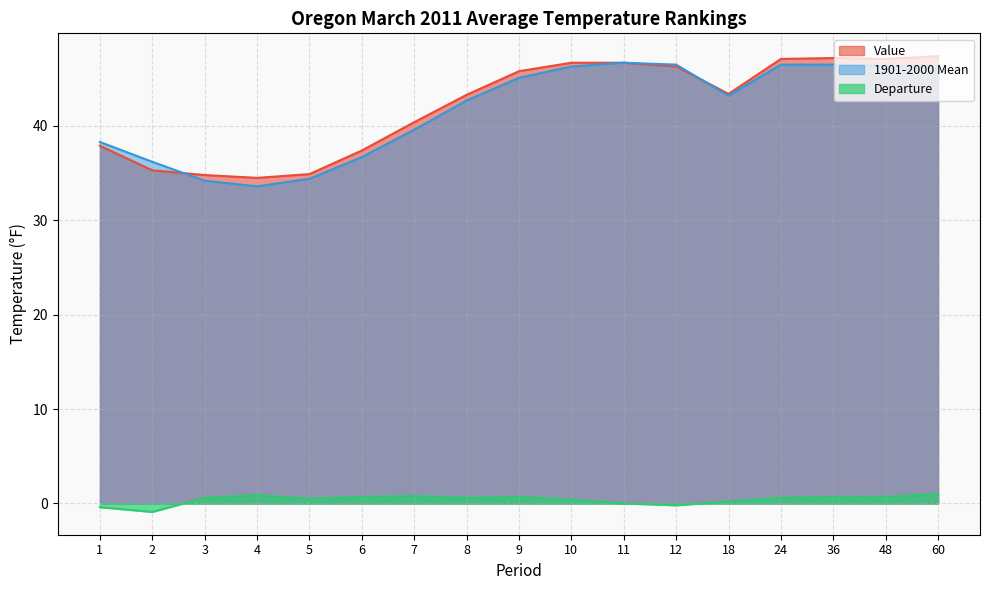

Reading left to right, extract all data points from this chart.

Value: 37.9	35.3	34.8	34.5	34.9	37.4	40.4	43.3	45.8	46.7	46.7	46.3	43.4	47.1	47.2	47.1	47.4
1901-2000 Mean: 38.3	36.2	34.2	33.6	34.4	36.7	39.6	42.7	45.1	46.3	46.7	46.5	43.2	46.5	46.5	46.4	46.4
Departure: -0.4	-0.9	0.6	0.9	0.5	0.7	0.8	0.6	0.7	0.4	0.0	-0.2	0.2	0.6	0.7	0.7	1.0